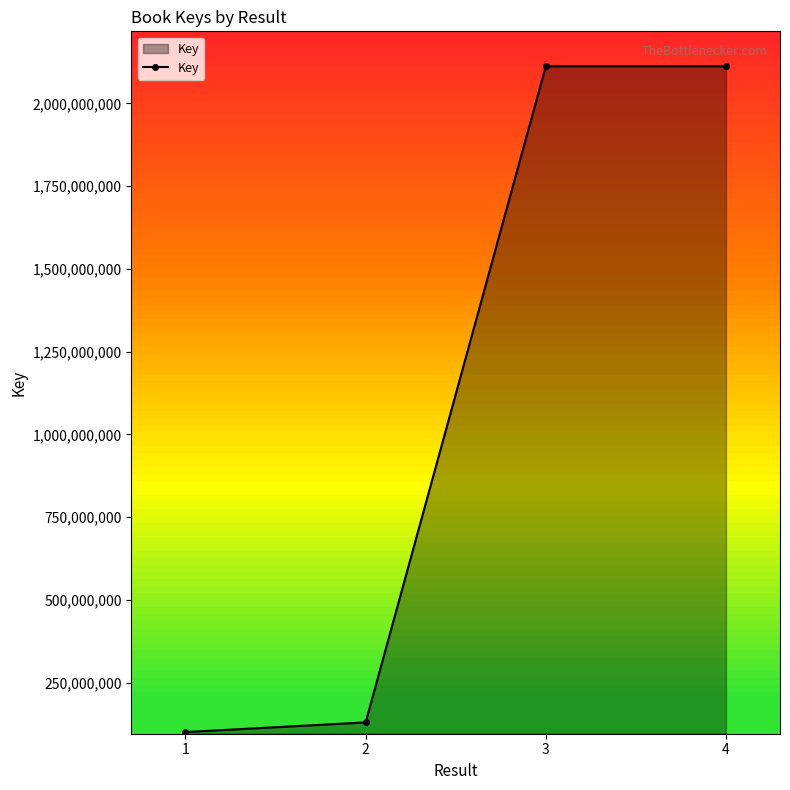

What is the maximum value shown in the chart?

2111976094